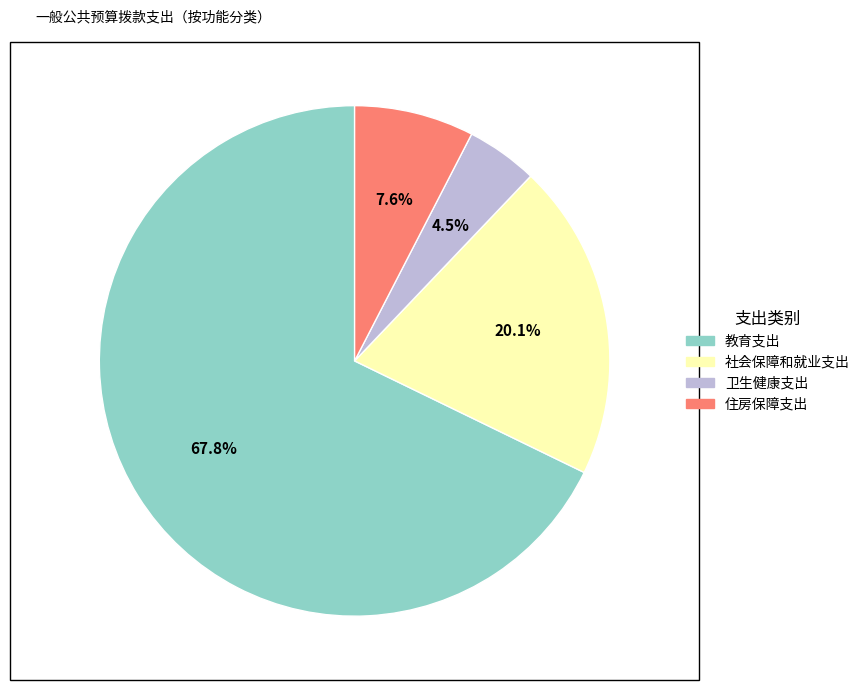

To the nearest percent, what is the difference between the 卫生健康支出 and 社会保障和就业支出 slice percentages?

16%